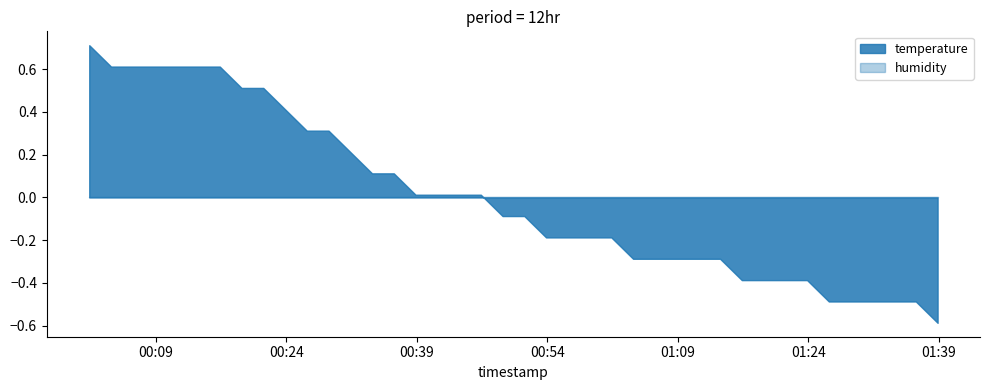

The humidity series shows 67.8 at 04:30. True or false?

False